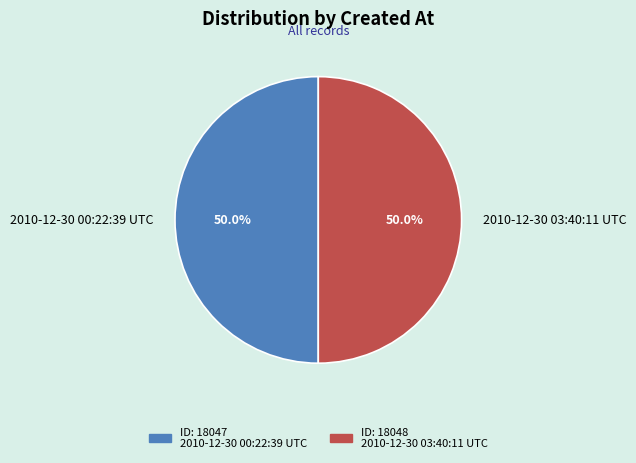

What percentage is NOT represented by 2010-12-30 03:40:11 UTC?

50.0%